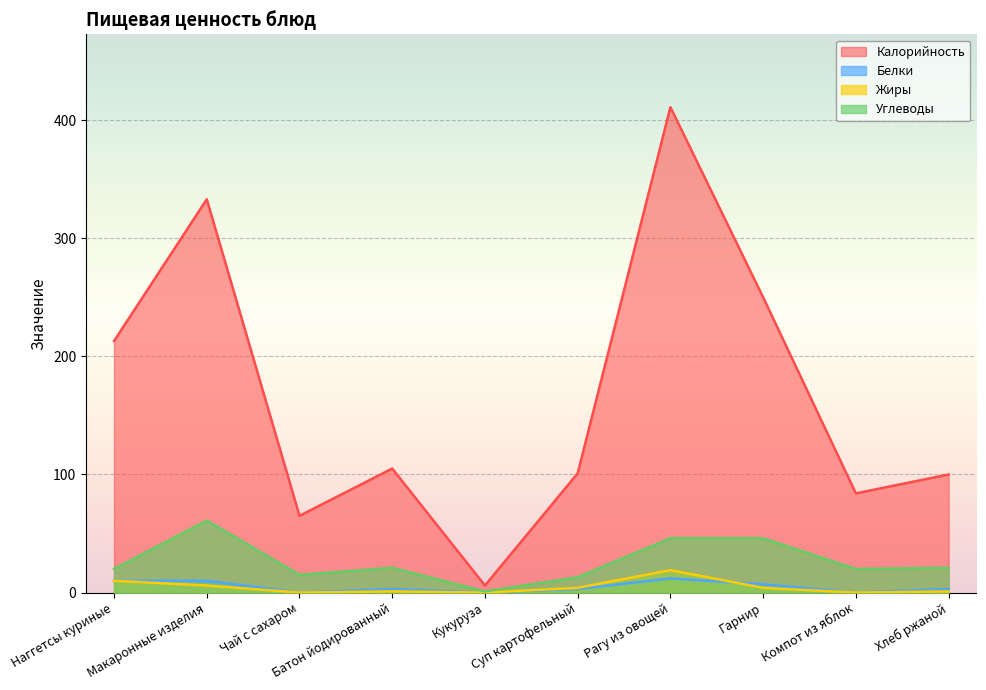

Is it true that Углеводы equals 21 at Чай с сахаром?

False